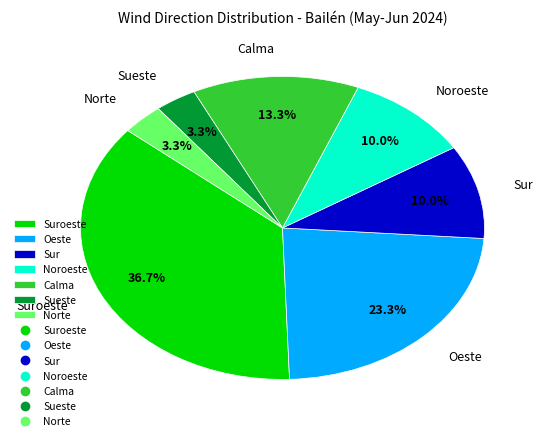

Do Noroeste and Sur together represent more than half of the pie?

No